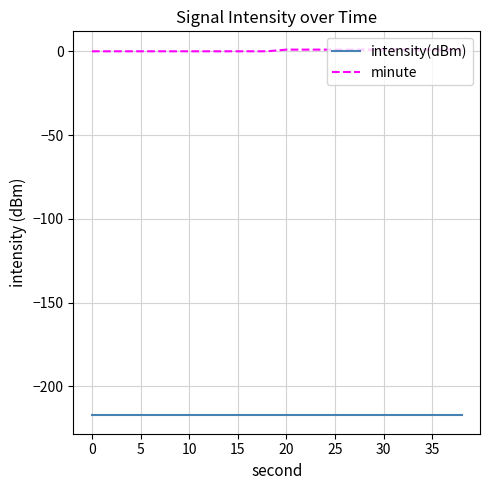

Which series has the largest total across all categories?

minute